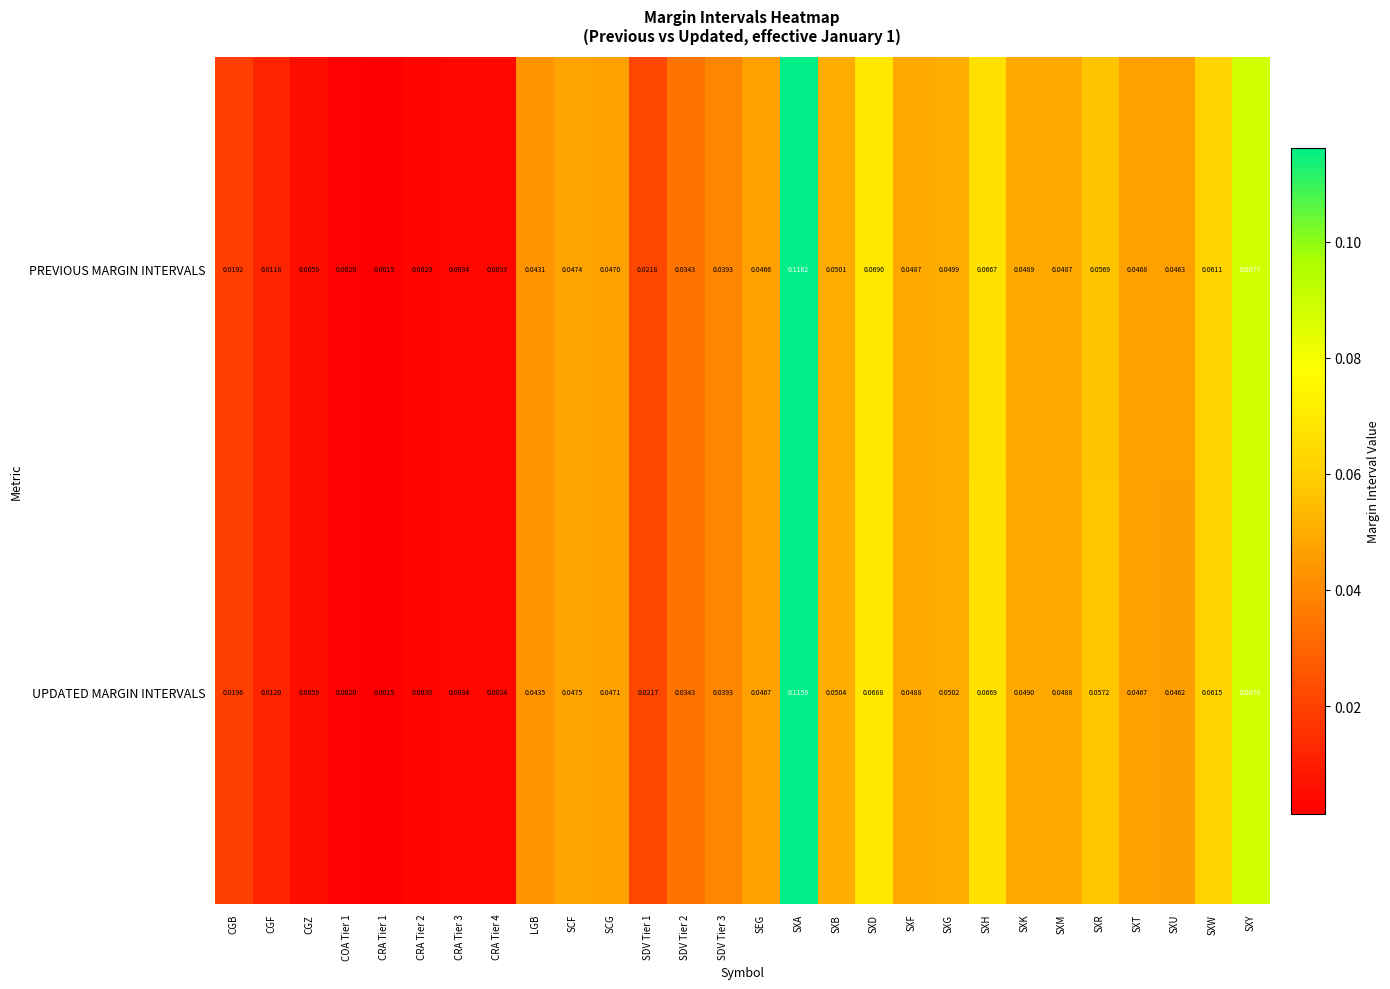

Between COA Tier 1 and SCG, which series saw the biggest shift?

UPDATED MARGIN INTERVALS